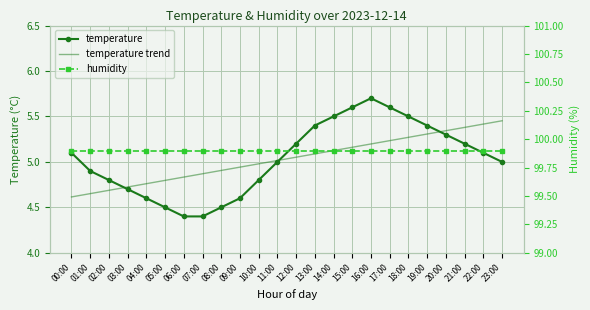

Which label corresponds to the smallest value in the chart?

06:00